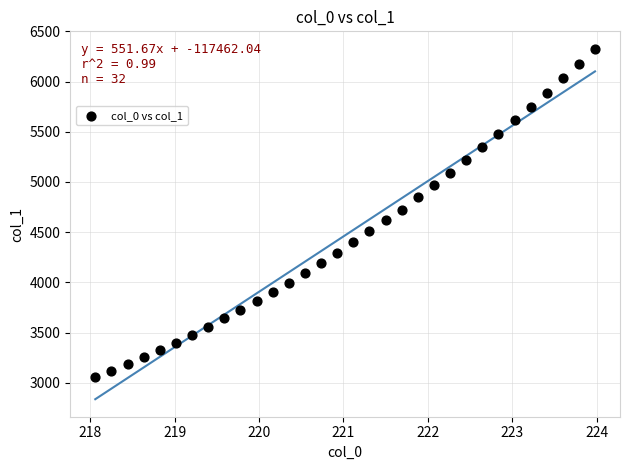

What is the range of X values (max minus min)?

5.9